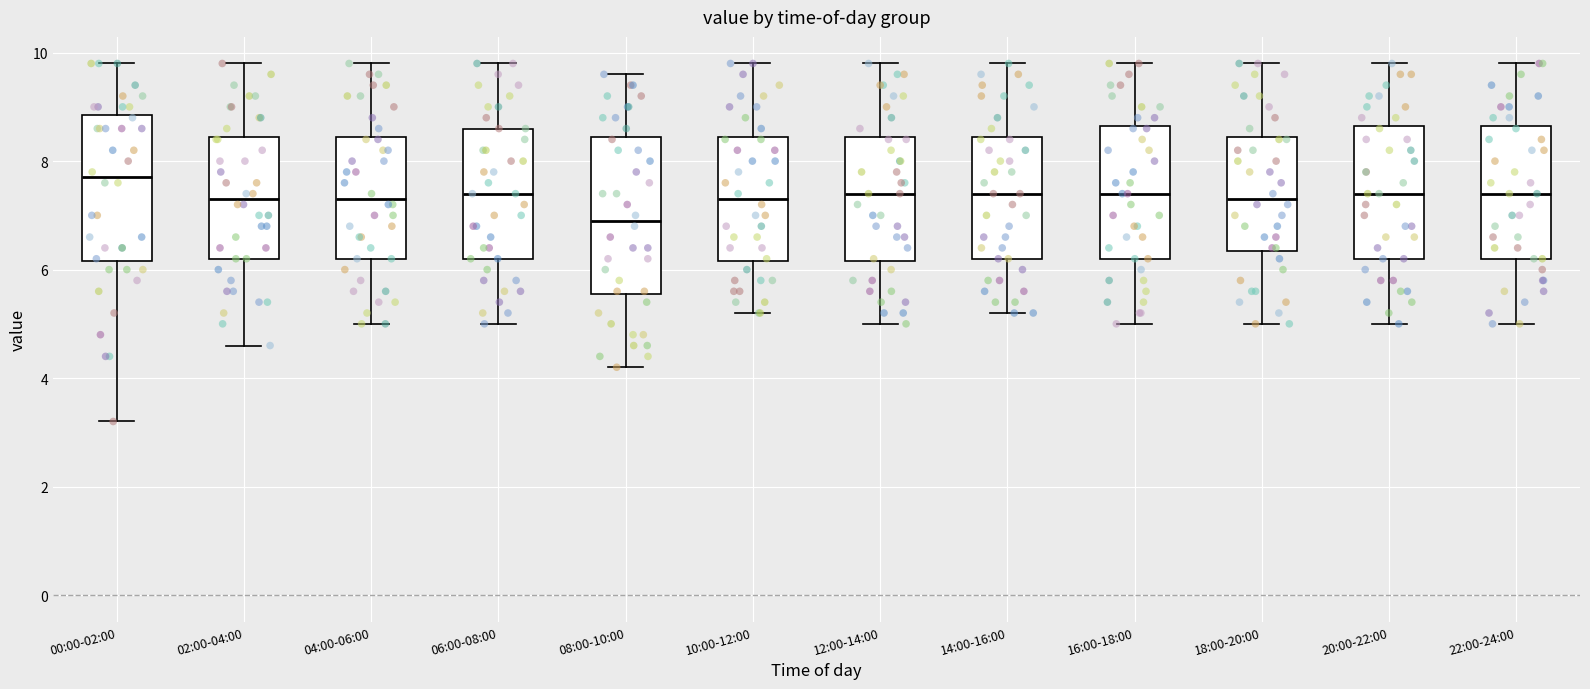

Reading left to right, transcribe this box plot: for each box, give where its median line is, the range the box spans, and where its two whiskers end, as read against the y-axis. The values are not printed on the chart, so give them approximately, as read against the axis.

00:00-02:00: median 7.8, box 6.2 to 8.8, whiskers 3.2 to 9.8
02:00-04:00: median 7.4, box 6.2 to 8.4, whiskers 4.6 to 9.8
04:00-06:00: median 7.4, box 6.2 to 8.4, whiskers 5.0 to 9.8
06:00-08:00: median 7.4, box 6.2 to 8.6, whiskers 5.0 to 9.8
08:00-10:00: median 7.0, box 5.6 to 8.4, whiskers 4.2 to 9.6
10:00-12:00: median 7.4, box 6.2 to 8.4, whiskers 5.2 to 9.8
12:00-14:00: median 7.4, box 6.2 to 8.4, whiskers 5.0 to 9.8
14:00-16:00: median 7.4, box 6.2 to 8.4, whiskers 5.2 to 9.8
16:00-18:00: median 7.4, box 6.2 to 8.6, whiskers 5.0 to 9.8
18:00-20:00: median 7.4, box 6.4 to 8.4, whiskers 5.0 to 9.8
20:00-22:00: median 7.4, box 6.2 to 8.6, whiskers 5.0 to 9.8
22:00-24:00: median 7.4, box 6.2 to 8.6, whiskers 5.0 to 9.8